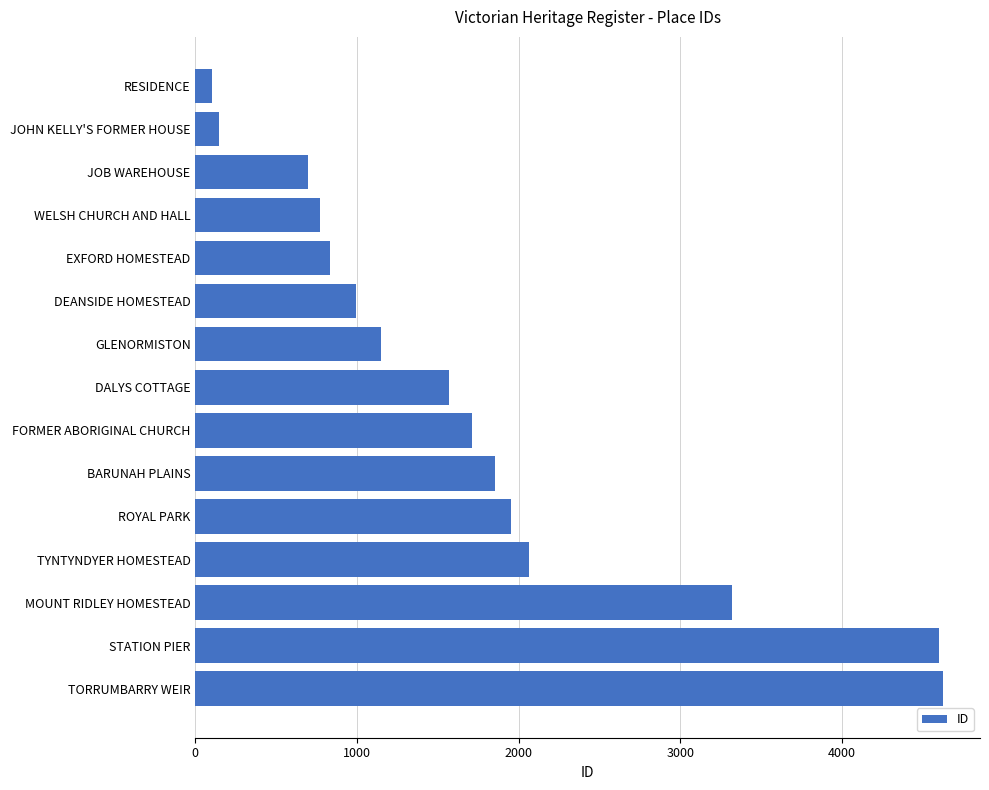

Reading top to bottom, list all the values displayed in this chart.

RESIDENCE=102	JOHN KELLY'S FORMER HOUSE=149	JOB WAREHOUSE=700	WELSH CHURCH AND HALL=770	EXFORD HOMESTEAD=832	DEANSIDE HOMESTEAD=992	GLENORMISTON=1150	DALYS COTTAGE=1572	FORMER ABORIGINAL CHURCH=1709	BARUNAH PLAINS=1857	ROYAL PARK=1954	TYNTYNDYER HOMESTEAD=2066	MOUNT RIDLEY HOMESTEAD=3321	STATION PIER=4603	TORRUMBARRY WEIR=4624